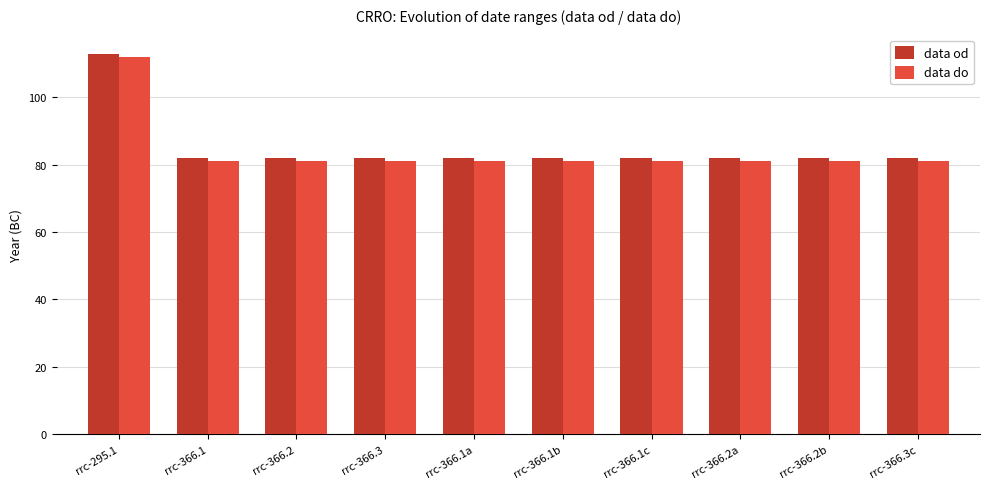

True or false: data od has a value of 82 at rrc-366.1b.

True